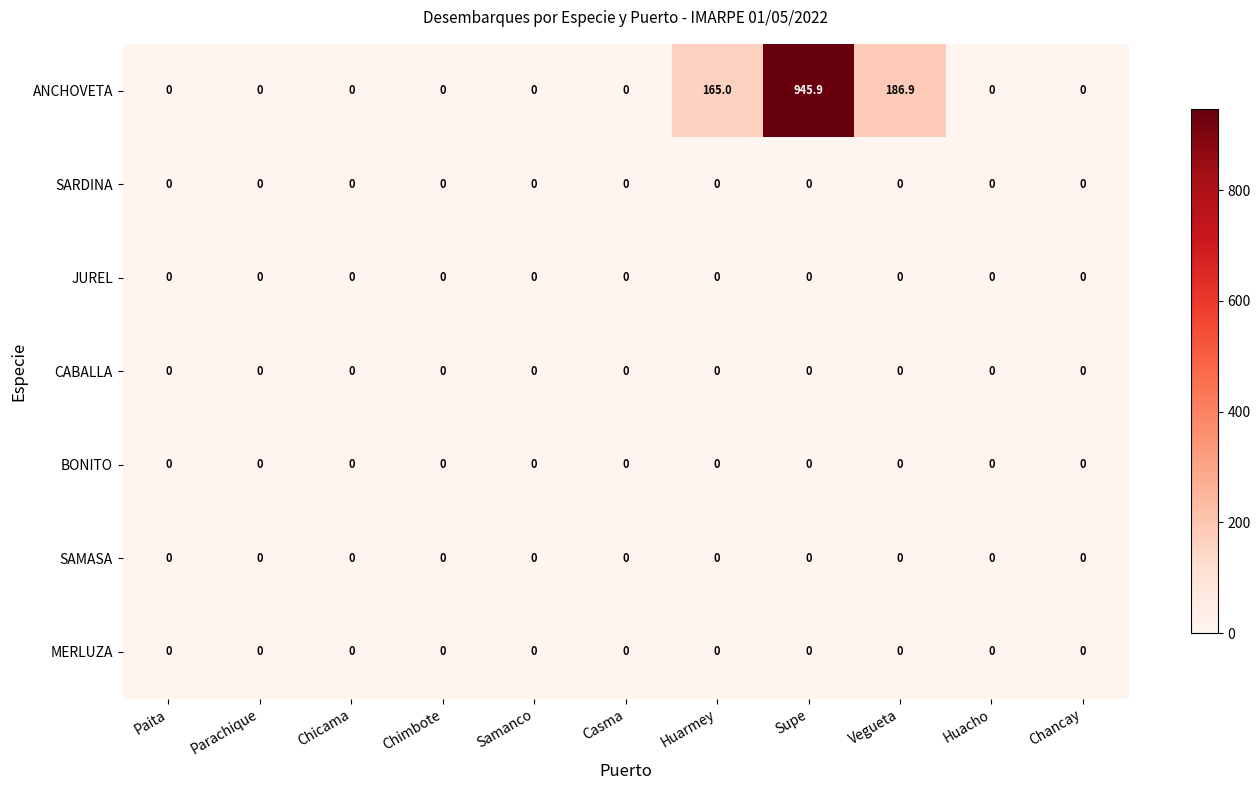

Which series has the largest total across all categories?

ANCHOVETA